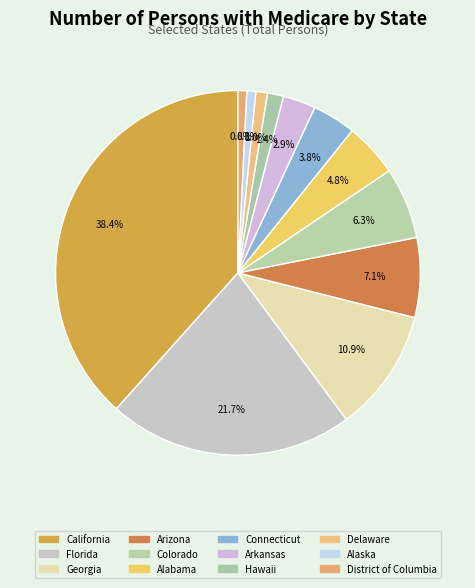

Which category has the biggest portion of the pie?

California